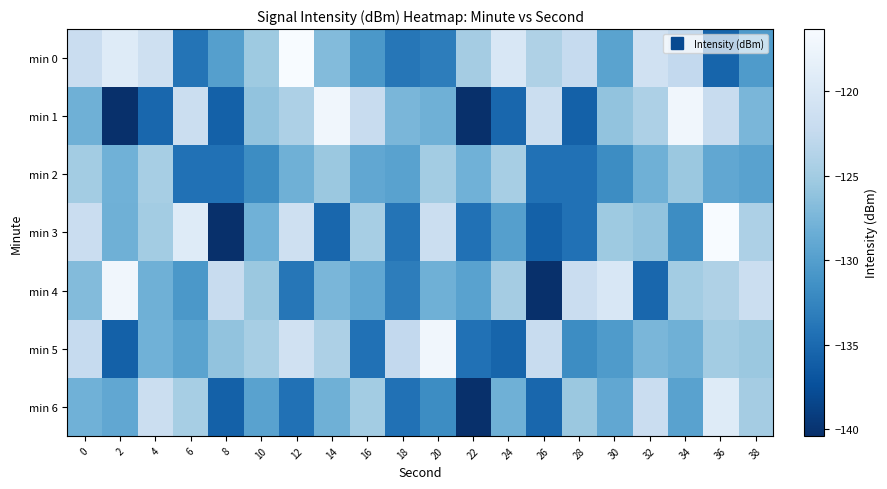

What is the spread (max minus min) of values at 18?

11.8